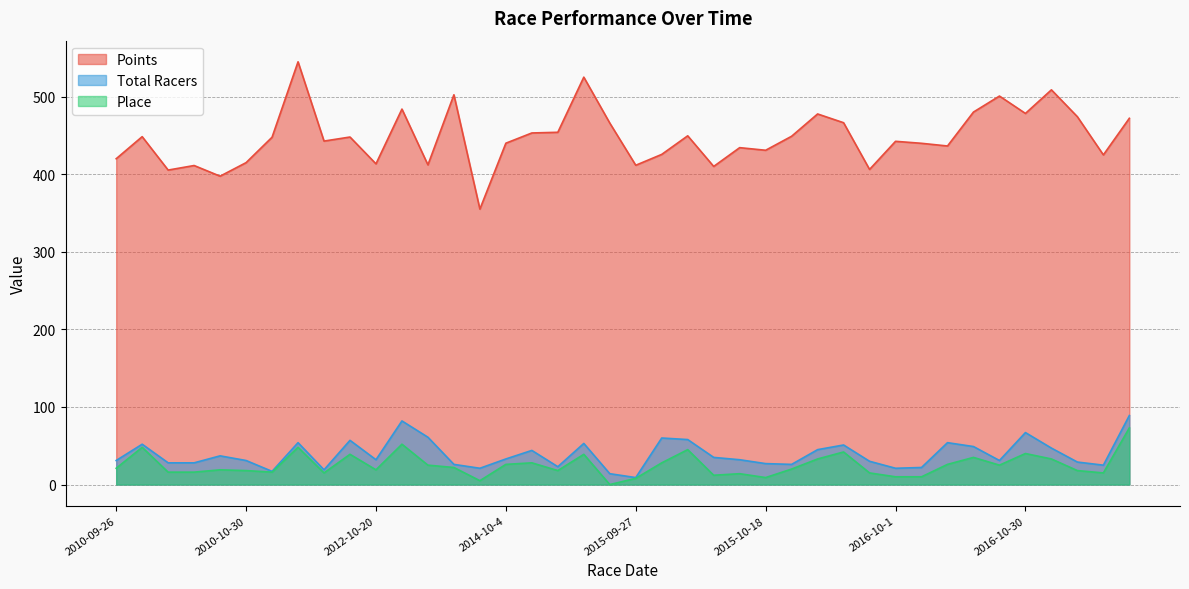

Does the chart have visible grid lines?

Yes